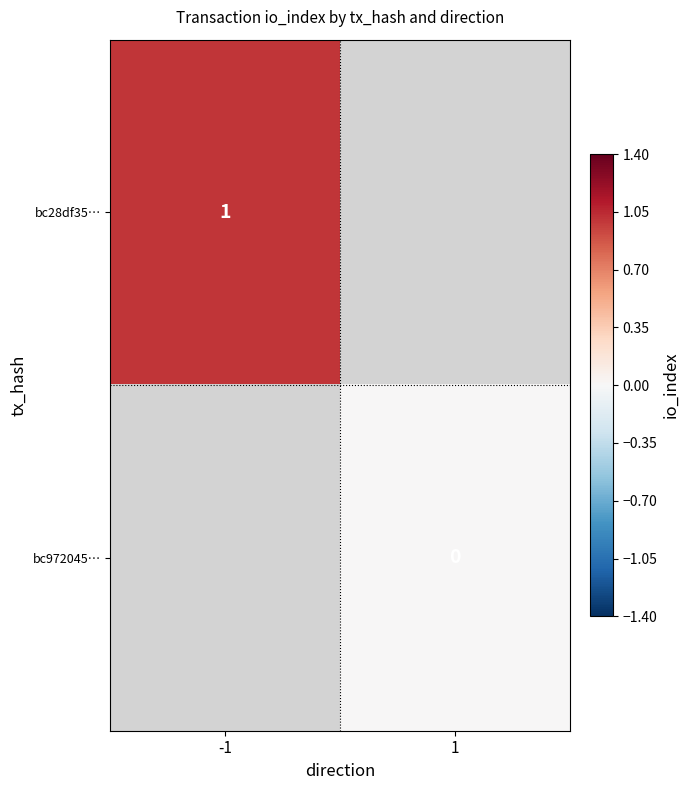

Rank the series by their maximum value, from highest to lowest.

bc28df35…, bc972045…